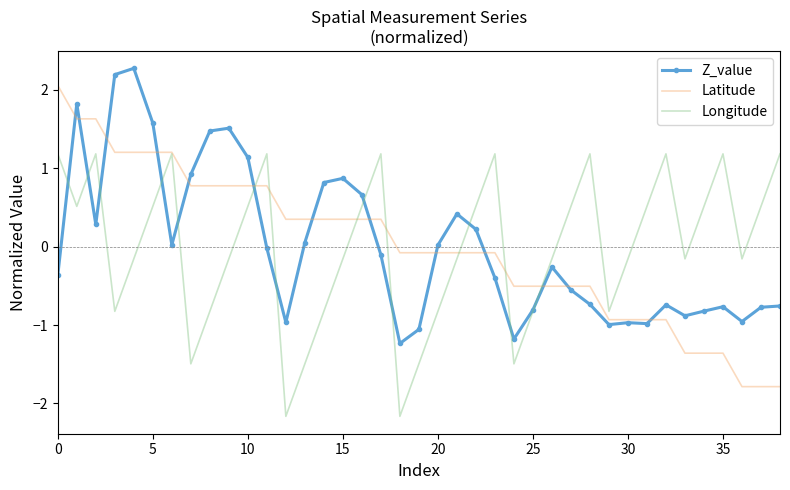

Rank the series by their maximum value, from lowest to highest.

Longitude, Latitude, Z_value